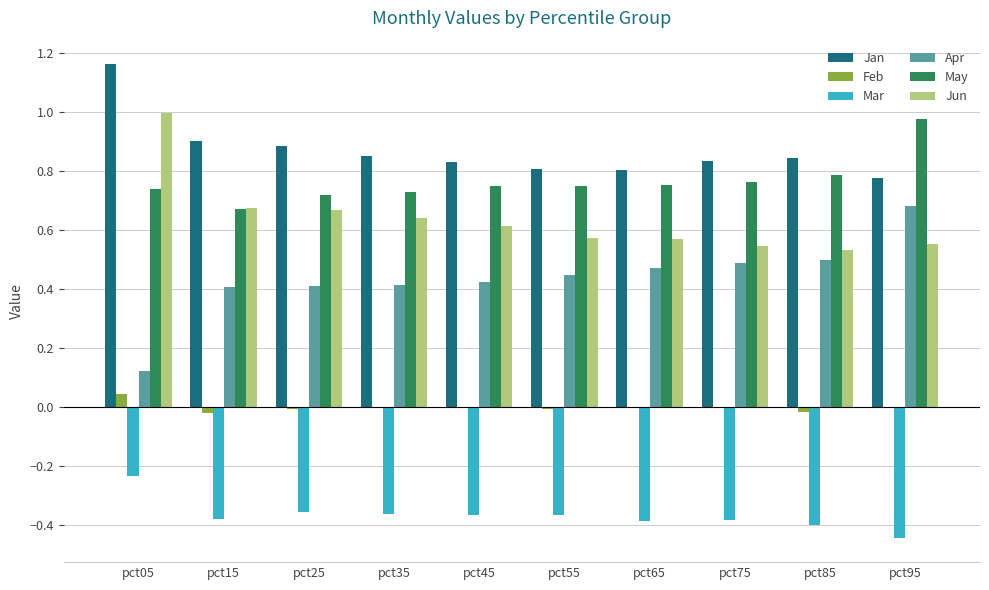

What is the total value across all series at pct25?

2.3